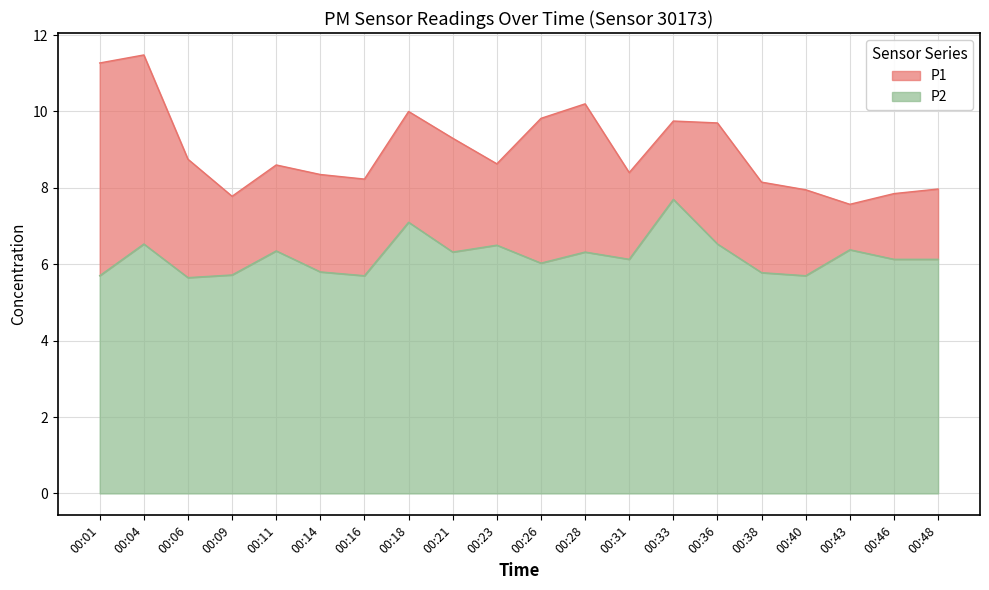

What is the sum of the P1 values at 00:21 and 00:14?

17.6